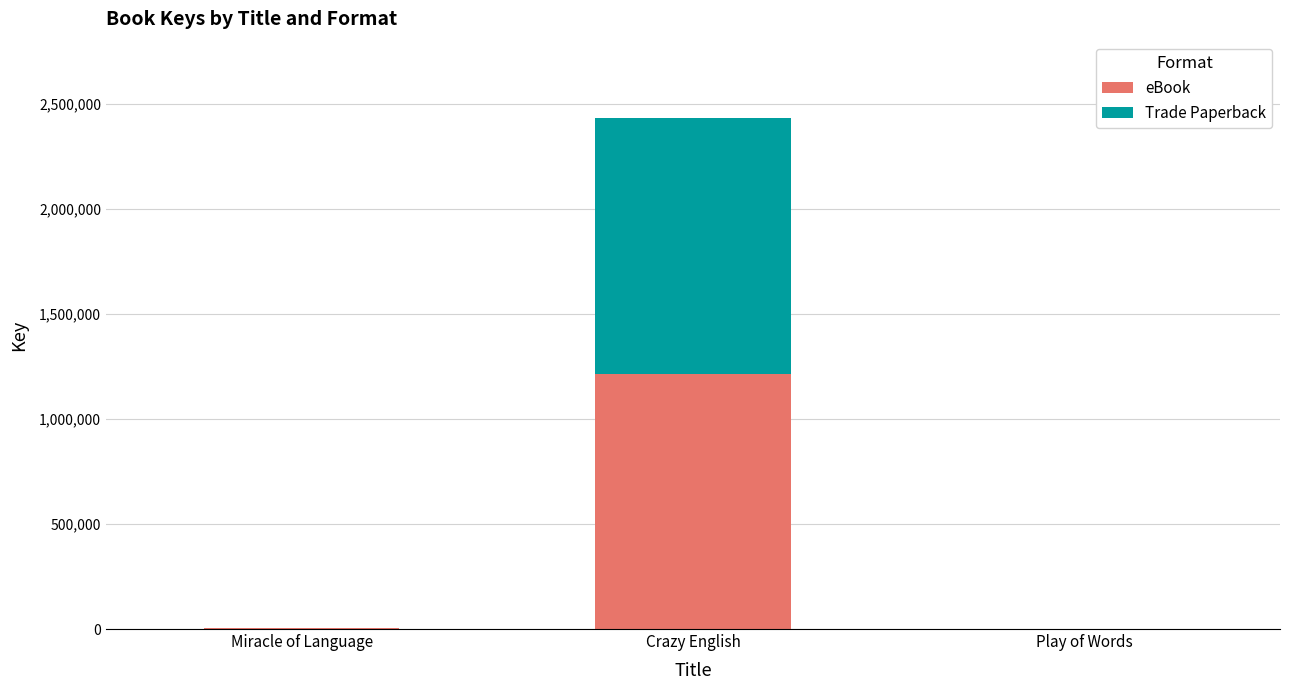

The value of eBook at Crazy English is 1216378. True or false?

True